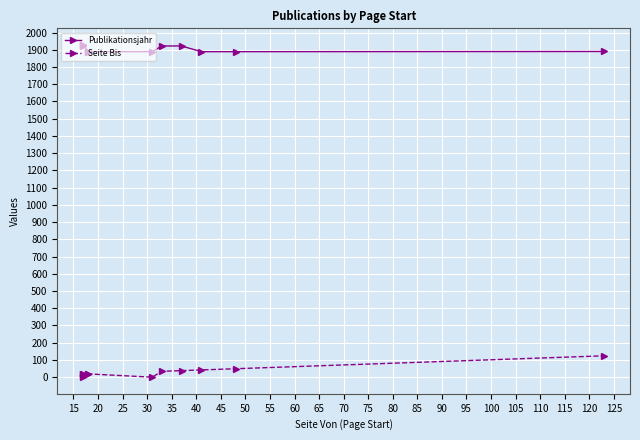

Reading left to right, extract all data points from this chart.

Publikationsjahr: 1920	1927	1928	1889	1889	1889	1922	1922	1889	1889	1890
Seite Bis: 0	18	19	19	19	0	34	38	42	49	124